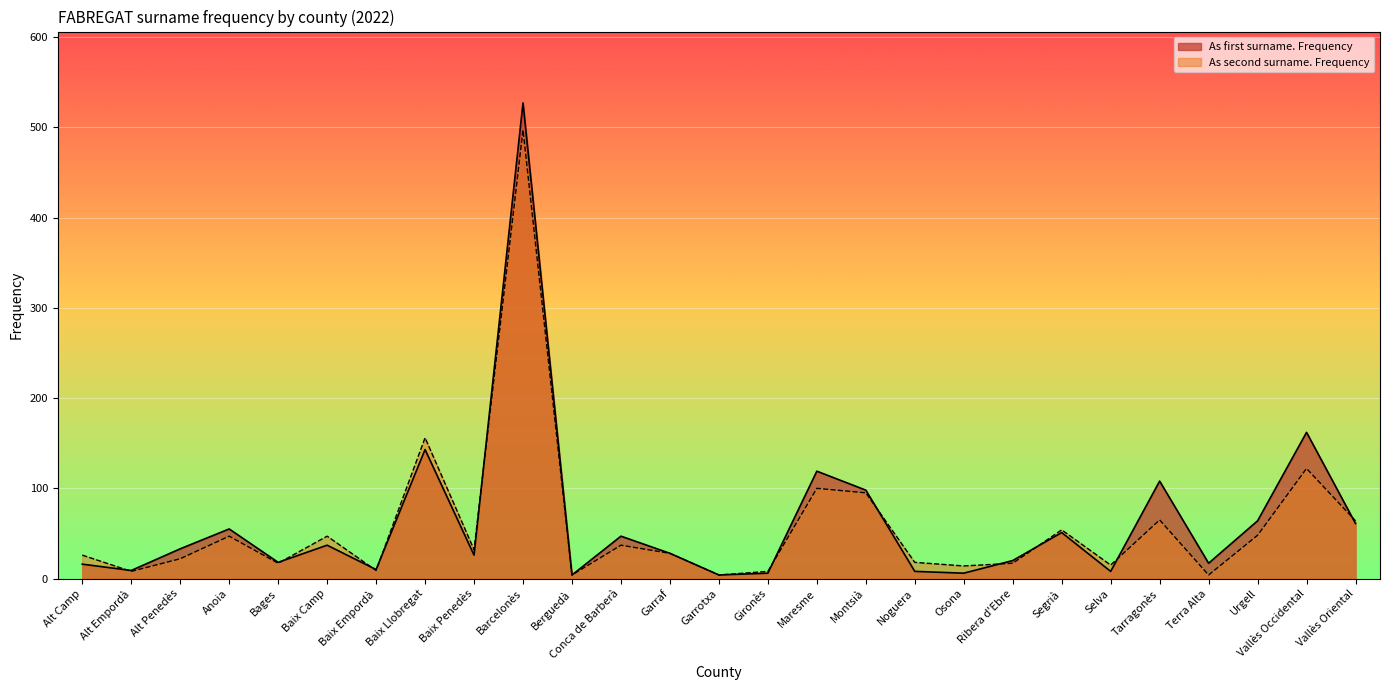

What is the average value of the As second surname. Frequency series?

58